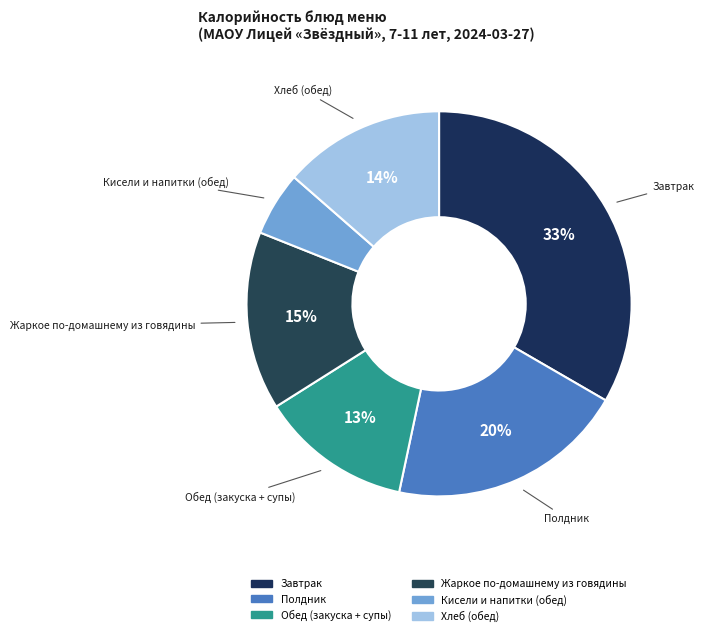

How many segments does this pie chart have?

6